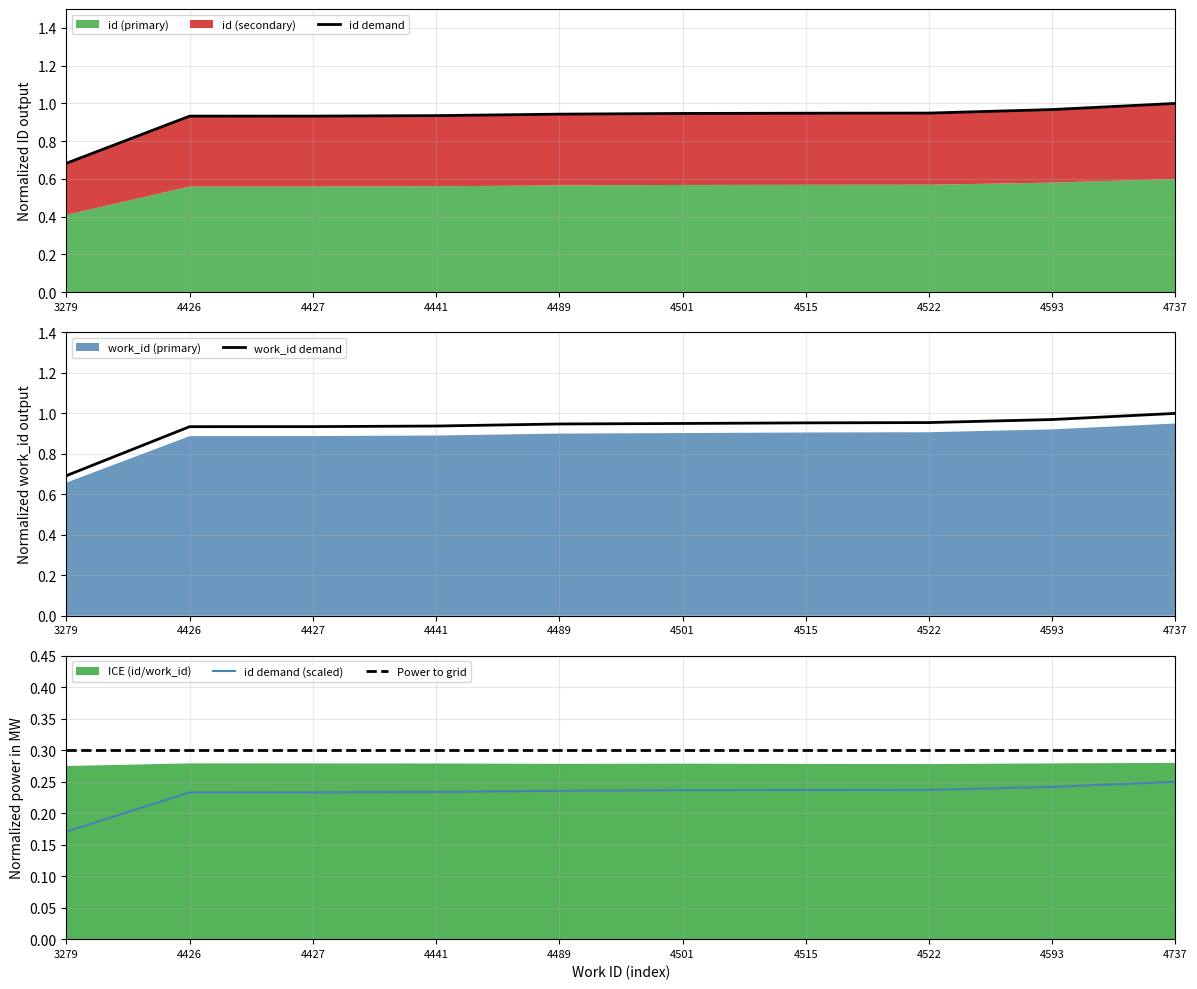

Count the number of categories in the chart.

10